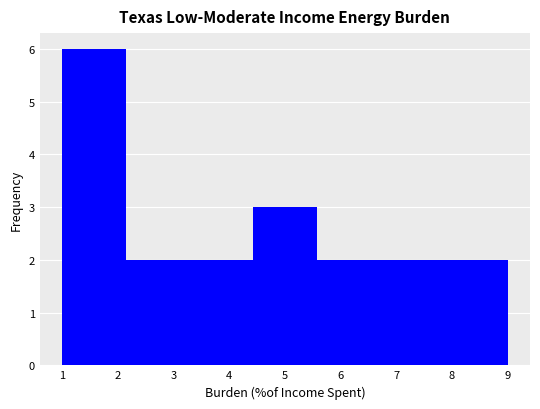

Reading left to right, list every bar in this chart as the range it spans on the x-axis followed by its height. Neither the bar edges nor the heights are printed on the chart, so give them approximately, as read against the axes.

1.0 to 2.1: 6
2.1 to 3.3: 2
3.3 to 4.4: 2
4.4 to 5.6: 3
5.6 to 6.7: 2
6.7 to 7.9: 2
7.9 to 9.0: 2